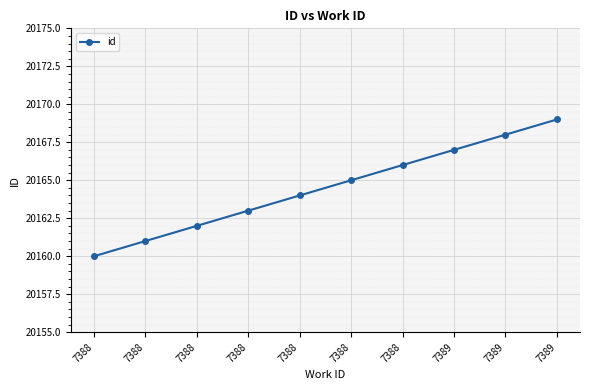

What is the value of the 8th point from the left?

20167